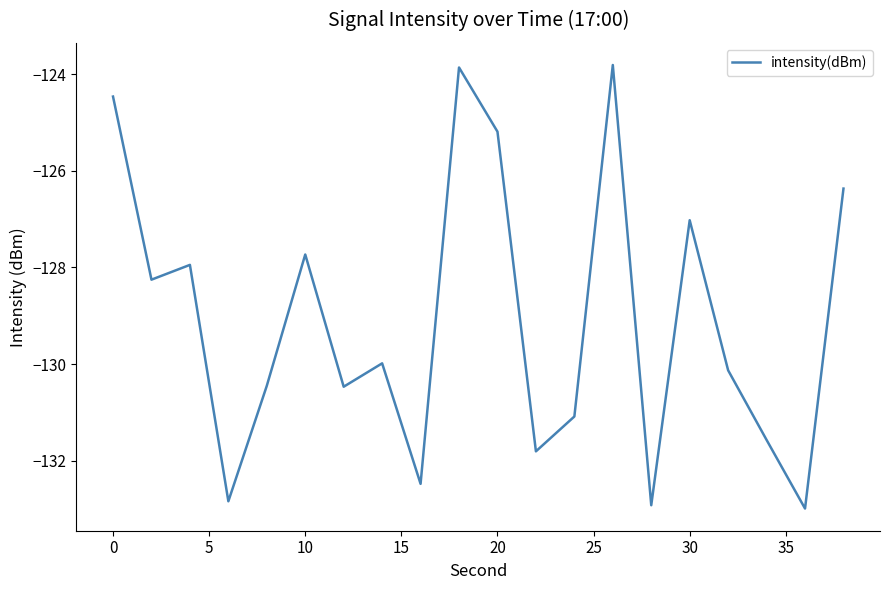

What is the difference between the maximum and minimum values?

9.2